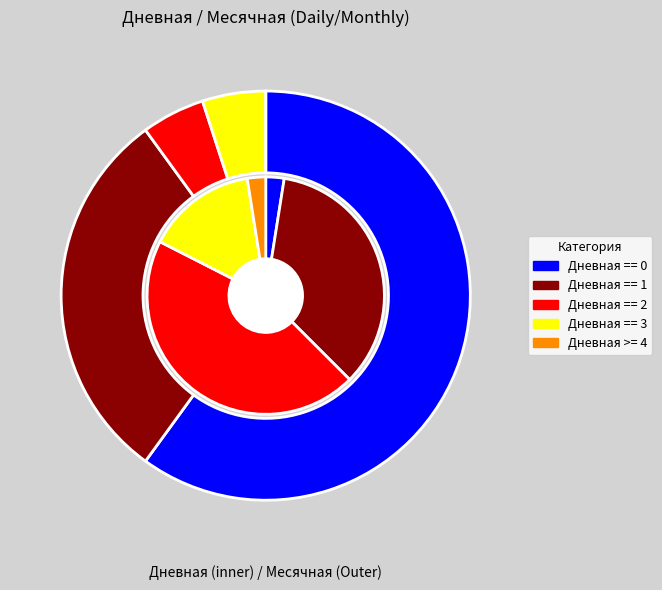

How many slices are in this pie chart?

5